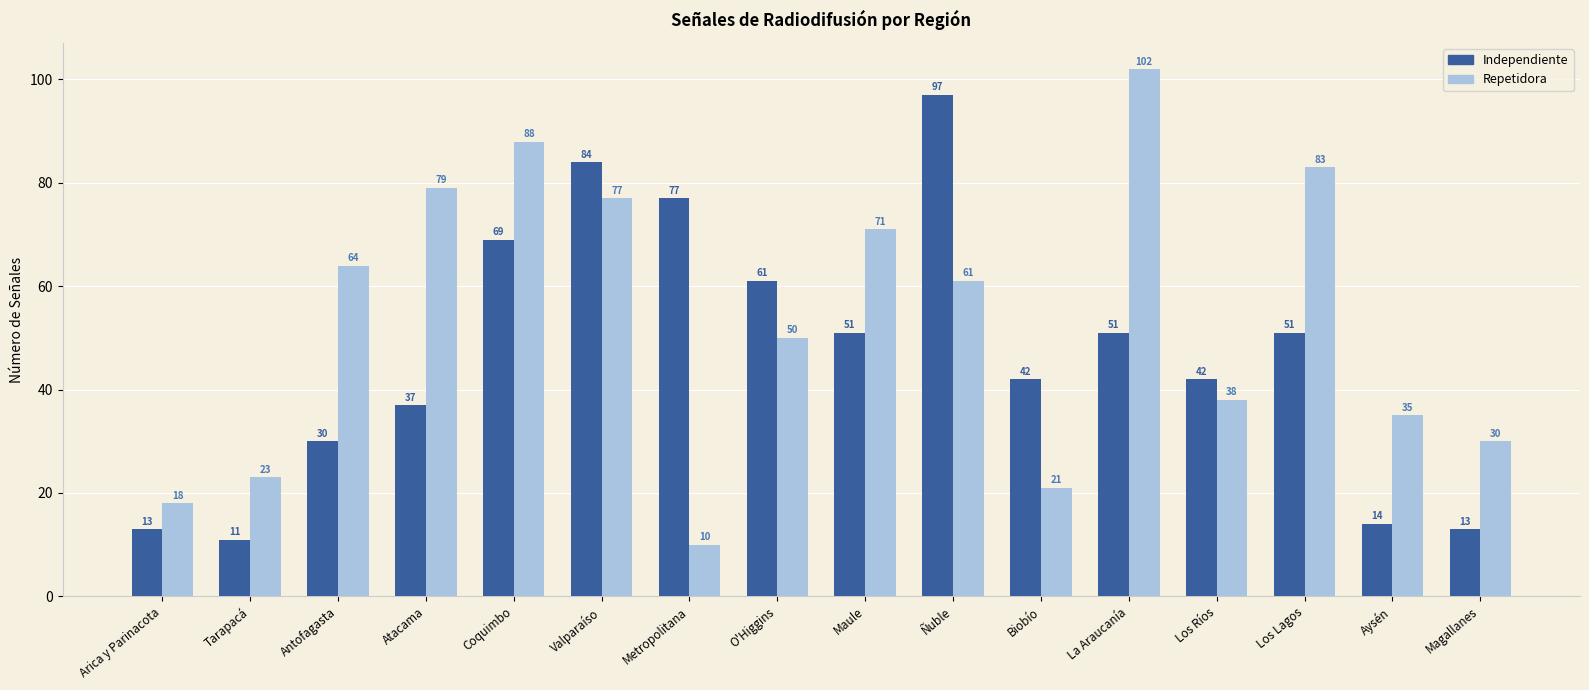

At which label does Repetidora first exceed 61?

Antofagasta